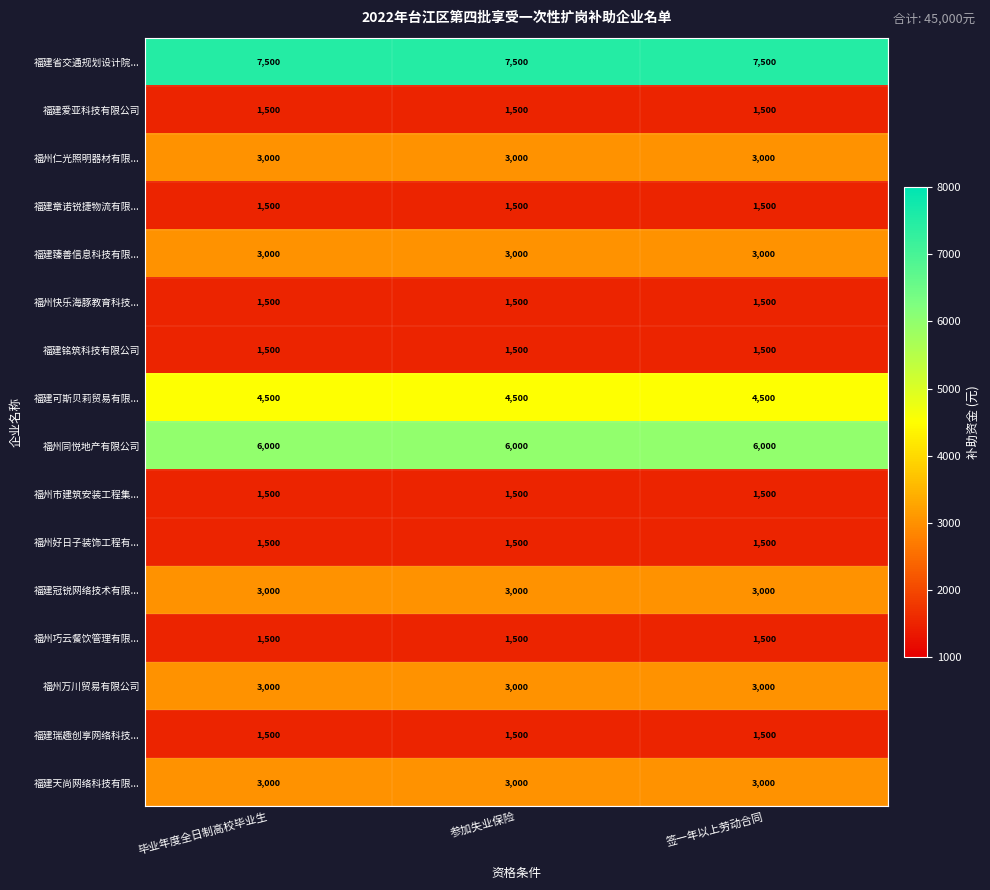

At how many categories does at least one series exceed 5785?

3